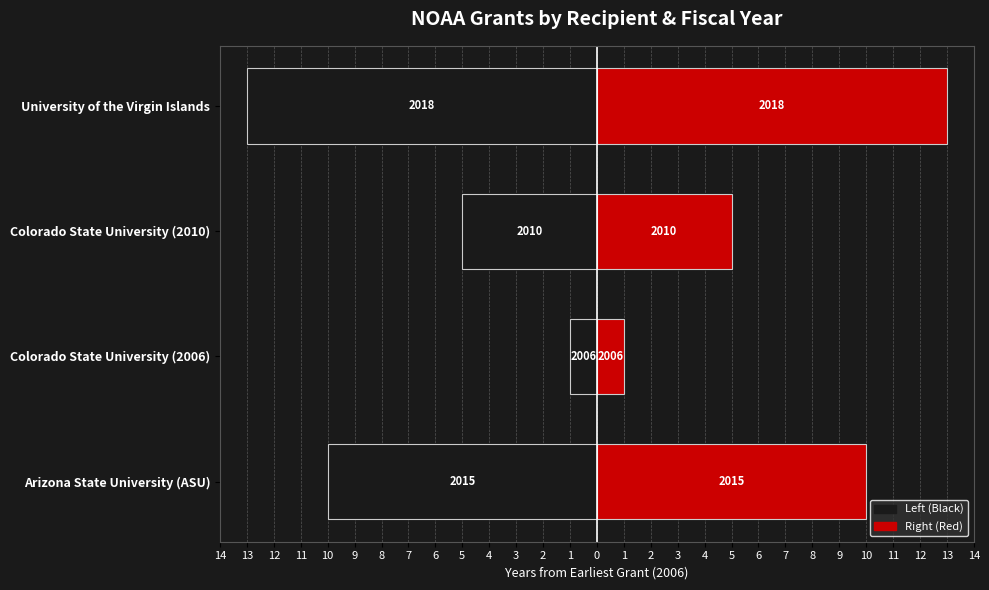

Between Colorado State University (2010) and Colorado State University (2006), which is larger?

Colorado State University (2006)